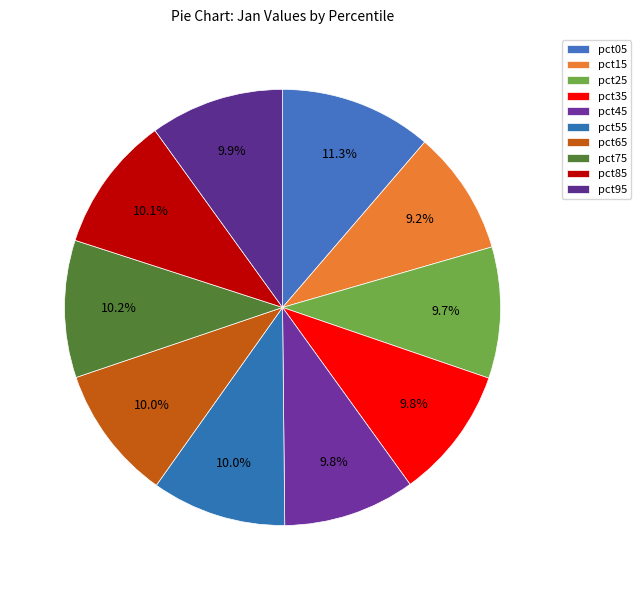

Does pct35 account for over 50% of the chart?

No